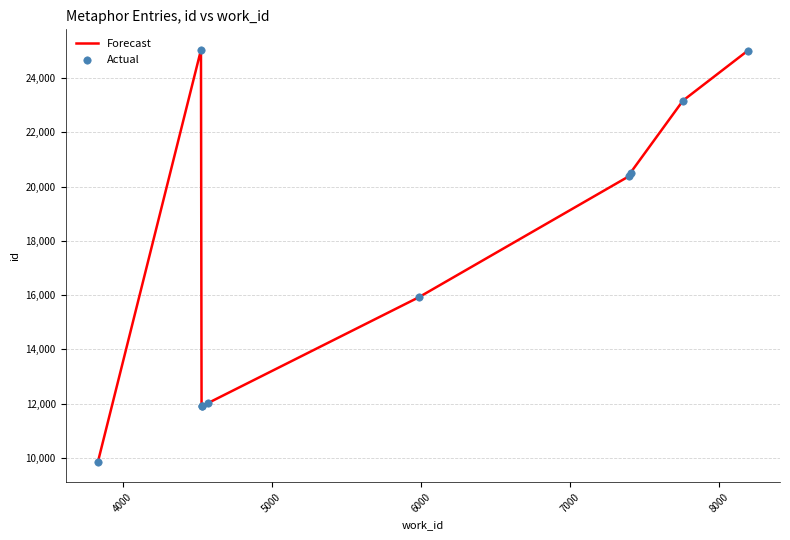

What is the minimum value shown in the chart?

9866